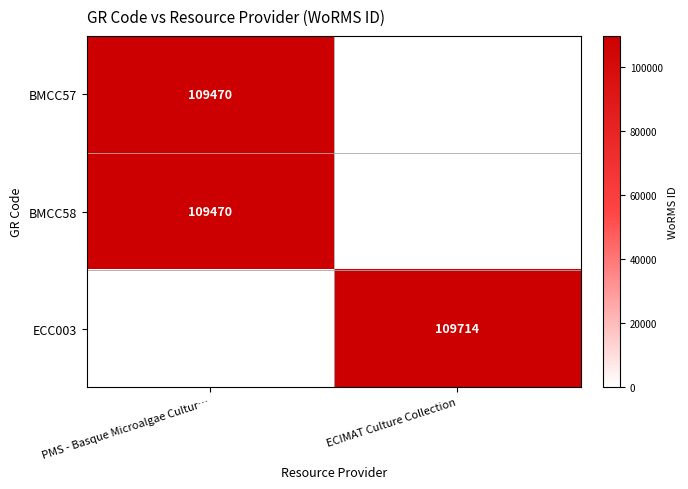

Count the number of data series in this chart.

3